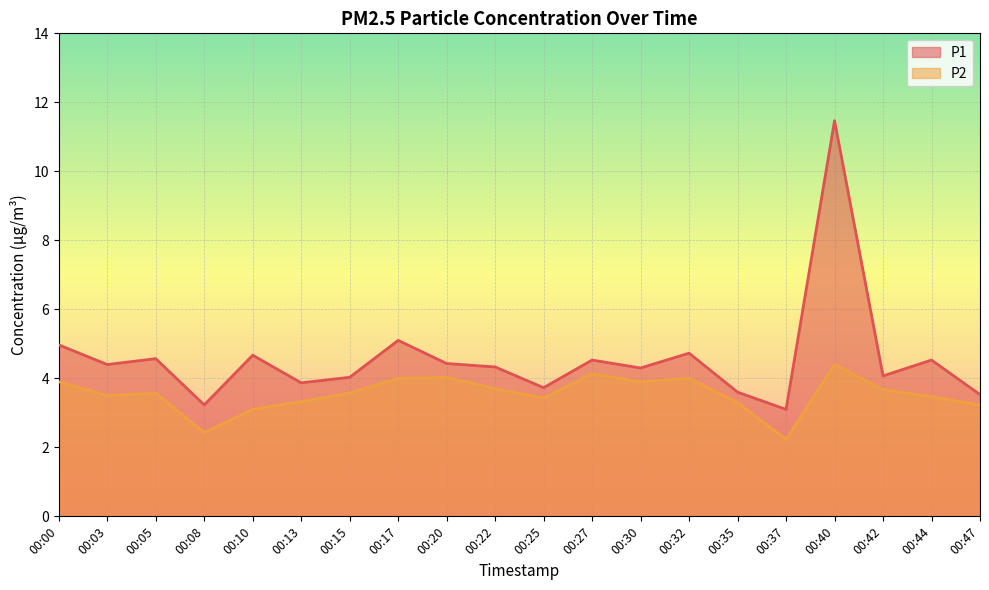

What is the maximum value for P1?

11.5